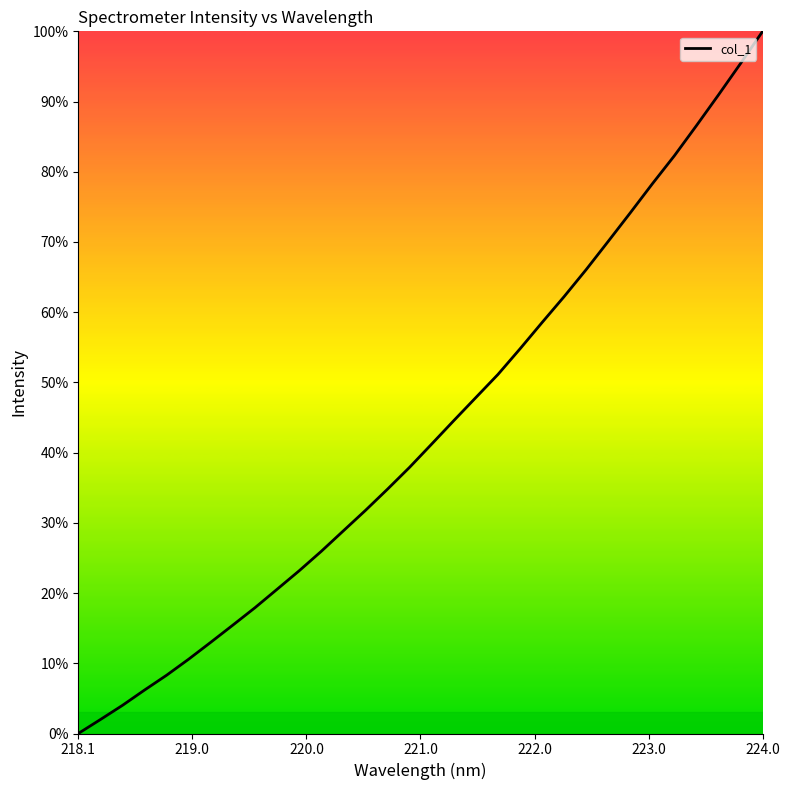

What is the difference between the maximum and minimum values?

100.0